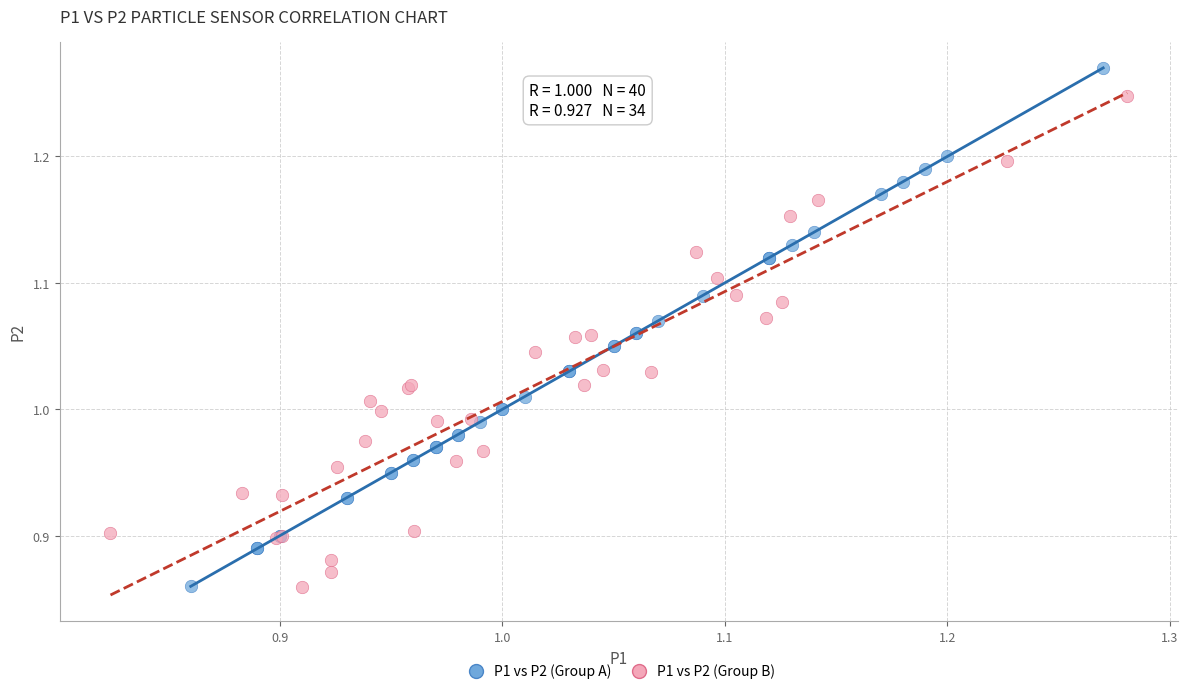

Which series has the widest spread of Y values?

P1 vs P2 (Group A)